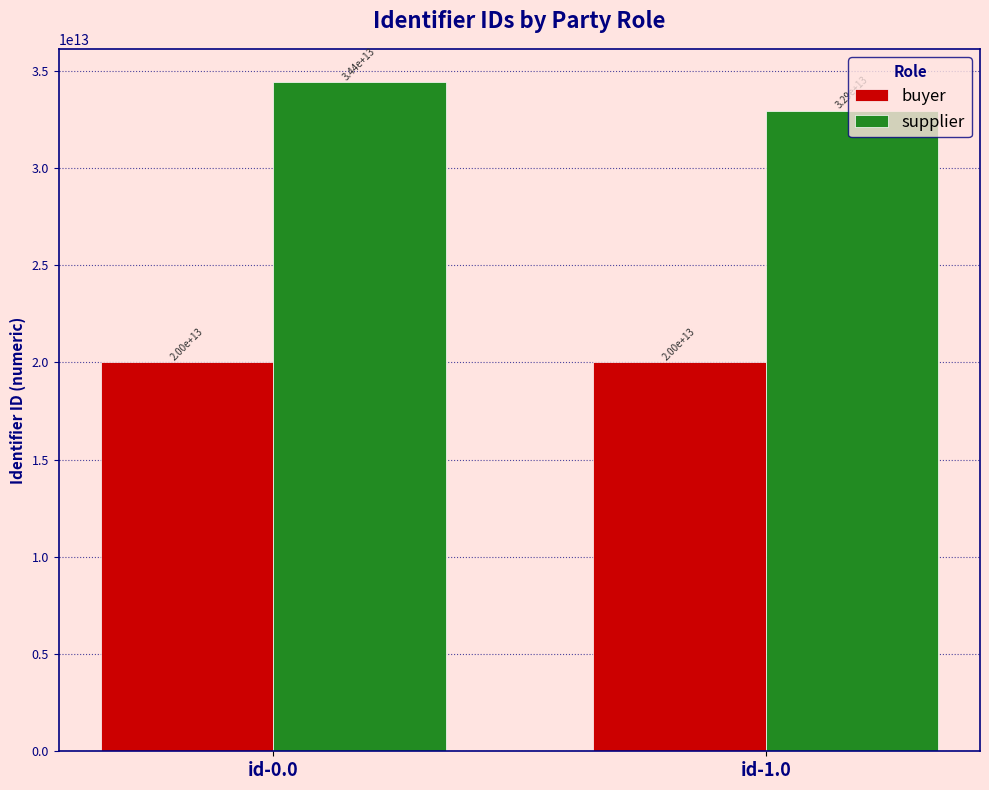

What position from the left is id-1.0?

2